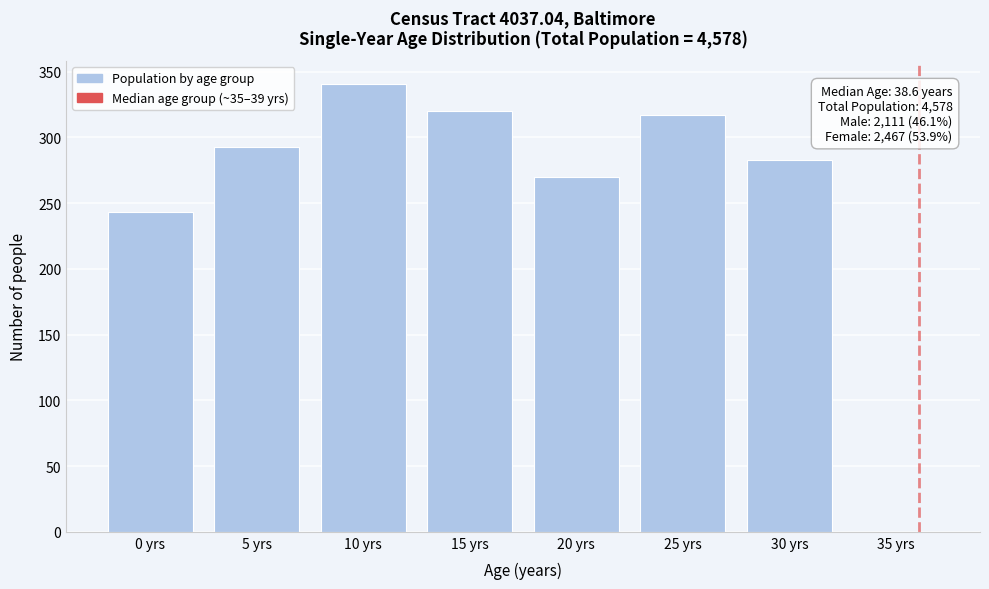

Reading left to right, extract all data points from this chart.

0 yrs=243	5 yrs=293	10 yrs=341	15 yrs=320	20 yrs=270	25 yrs=317	30 yrs=283	35 yrs=0